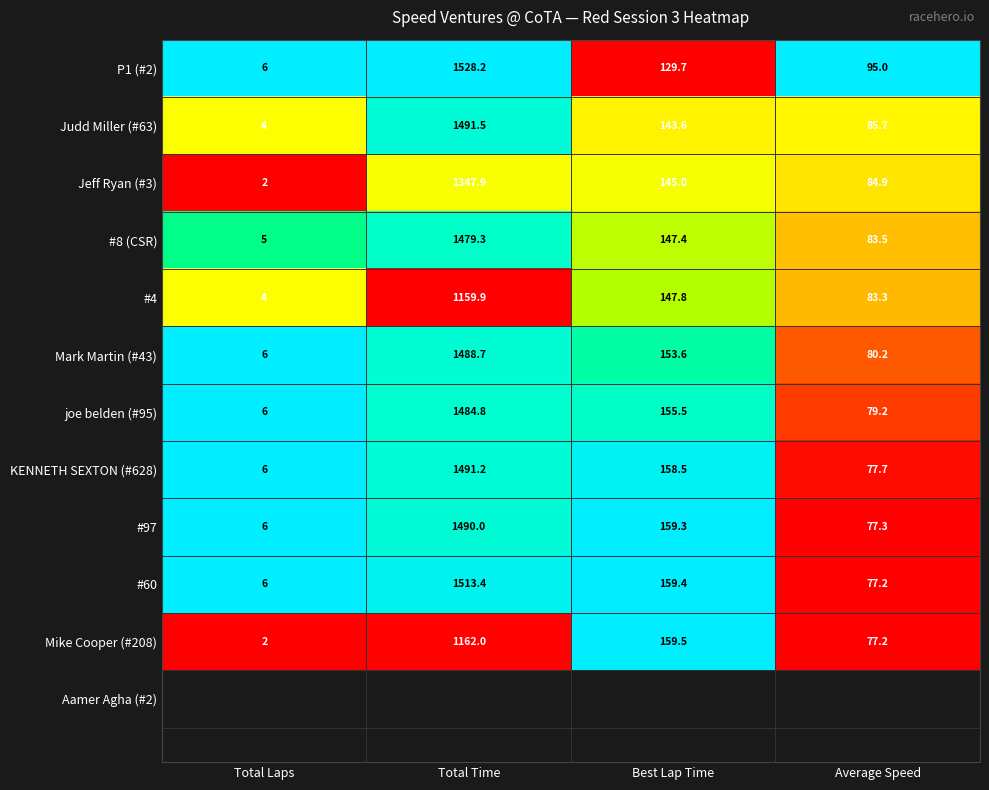

At which label does #60 first exceed 159?

Total Time